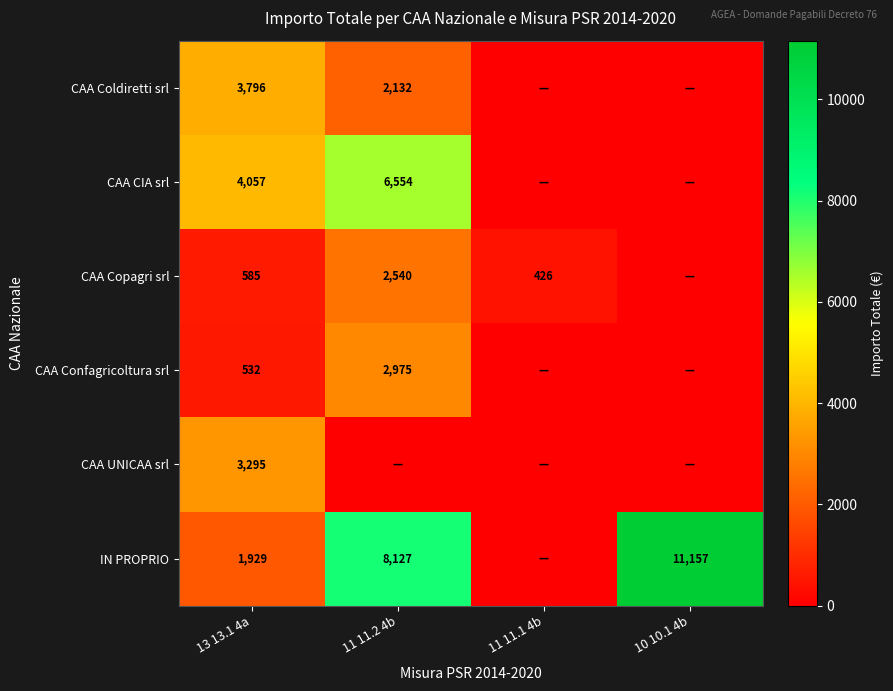

How many data points does each series have?

4